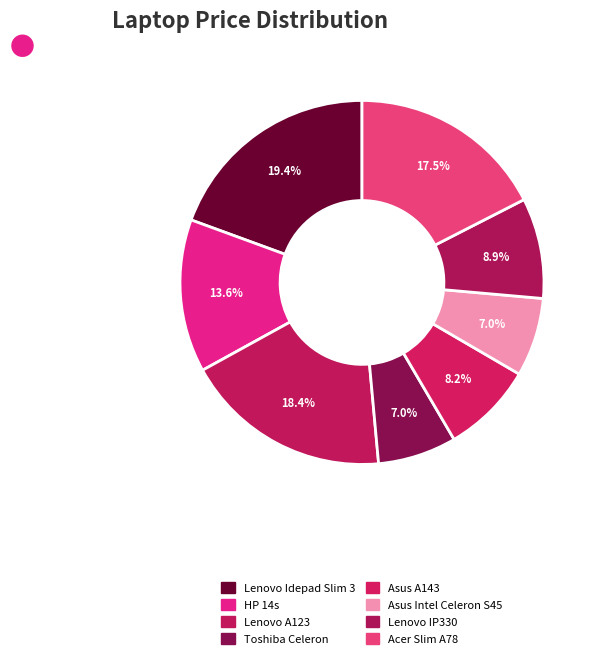

The Asus Intel Celeron S45 slice represents 1% of the pie. True or false?

False